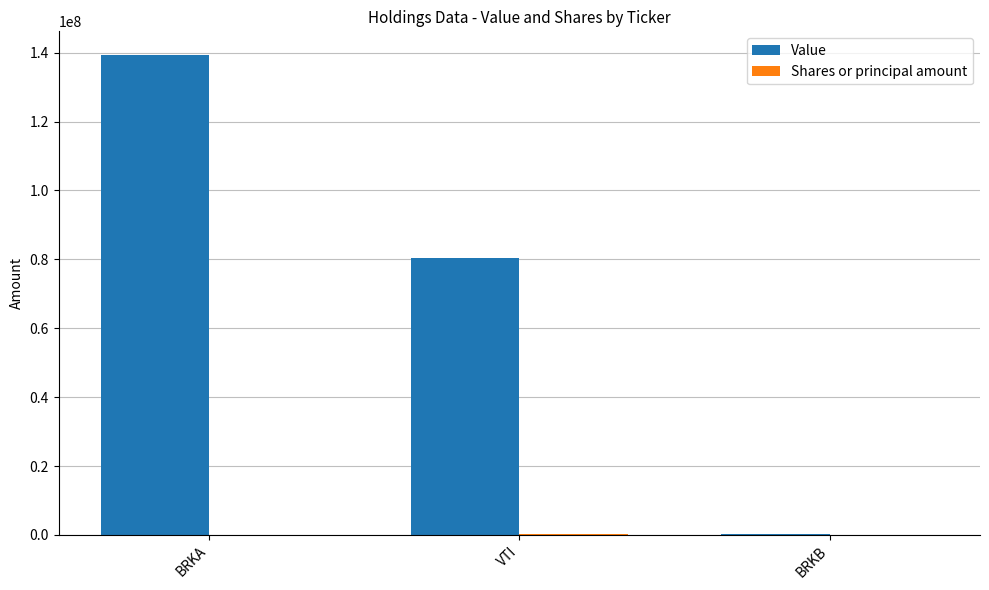

Is it true that Value equals 49619788 at BRKA?

False